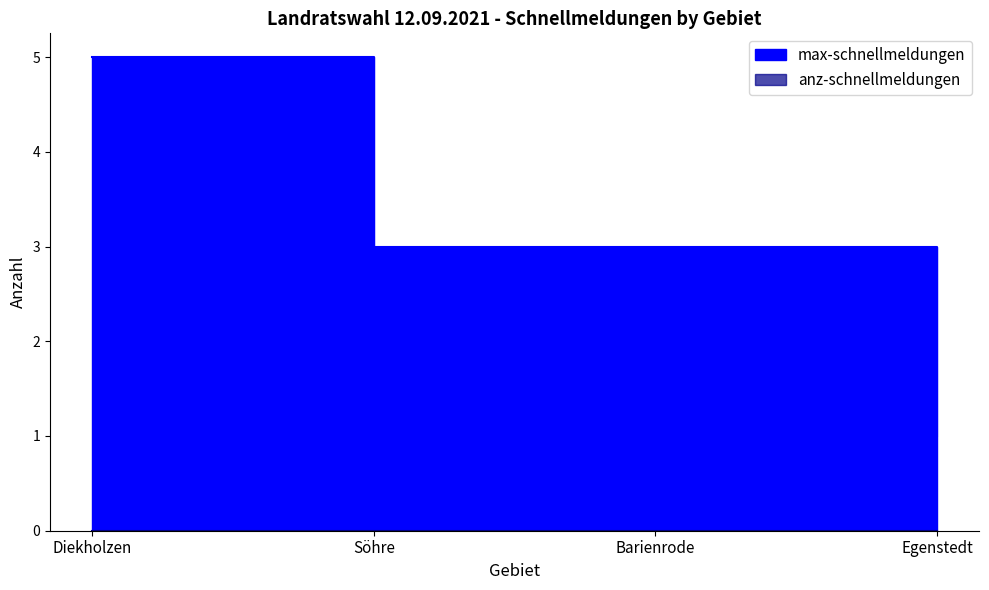

What is the ratio of the value at Diekholzen to the value at Barienrode?

1.7